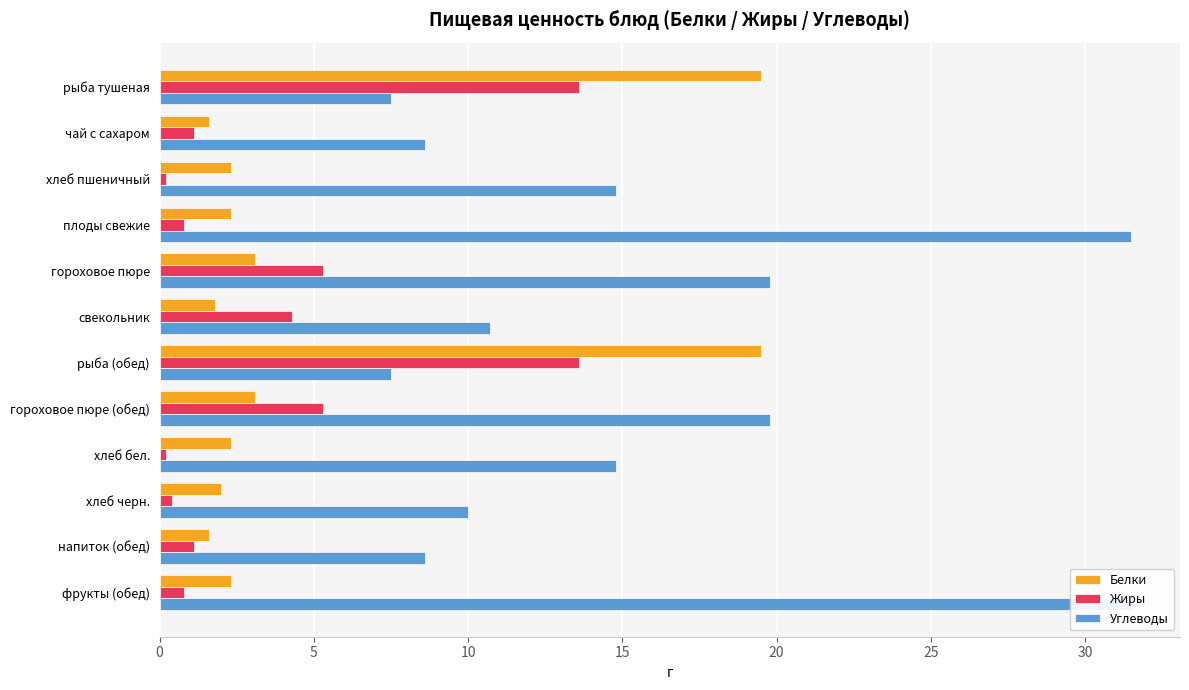

Rank the series at плоды свежие from lowest to highest value.

Жиры, Белки, Углеводы